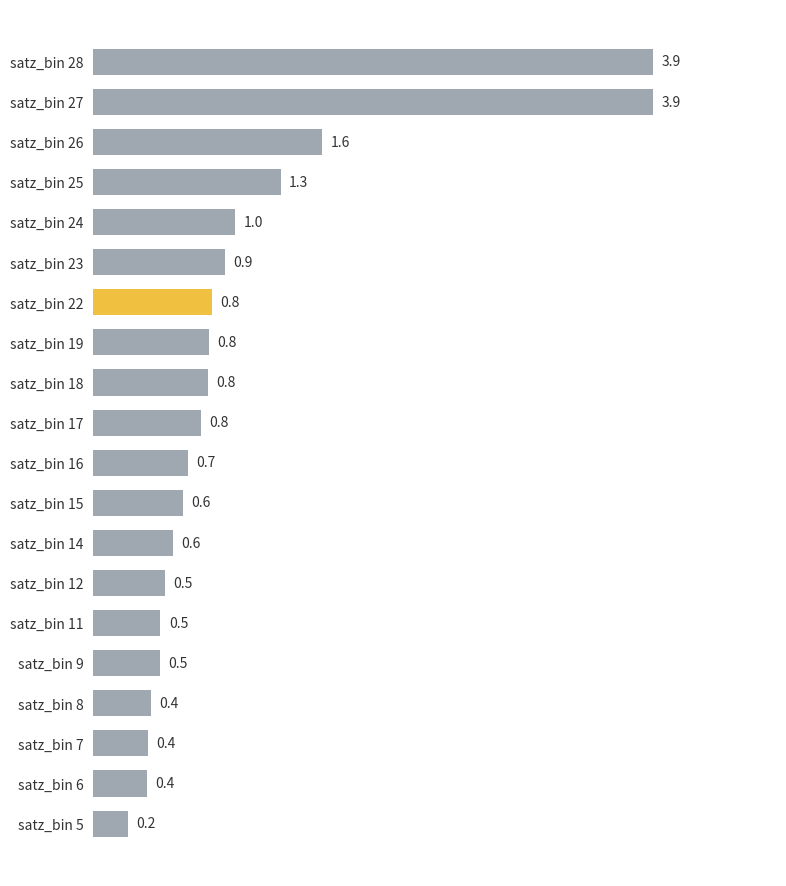

What is the sum of all values?

20.6